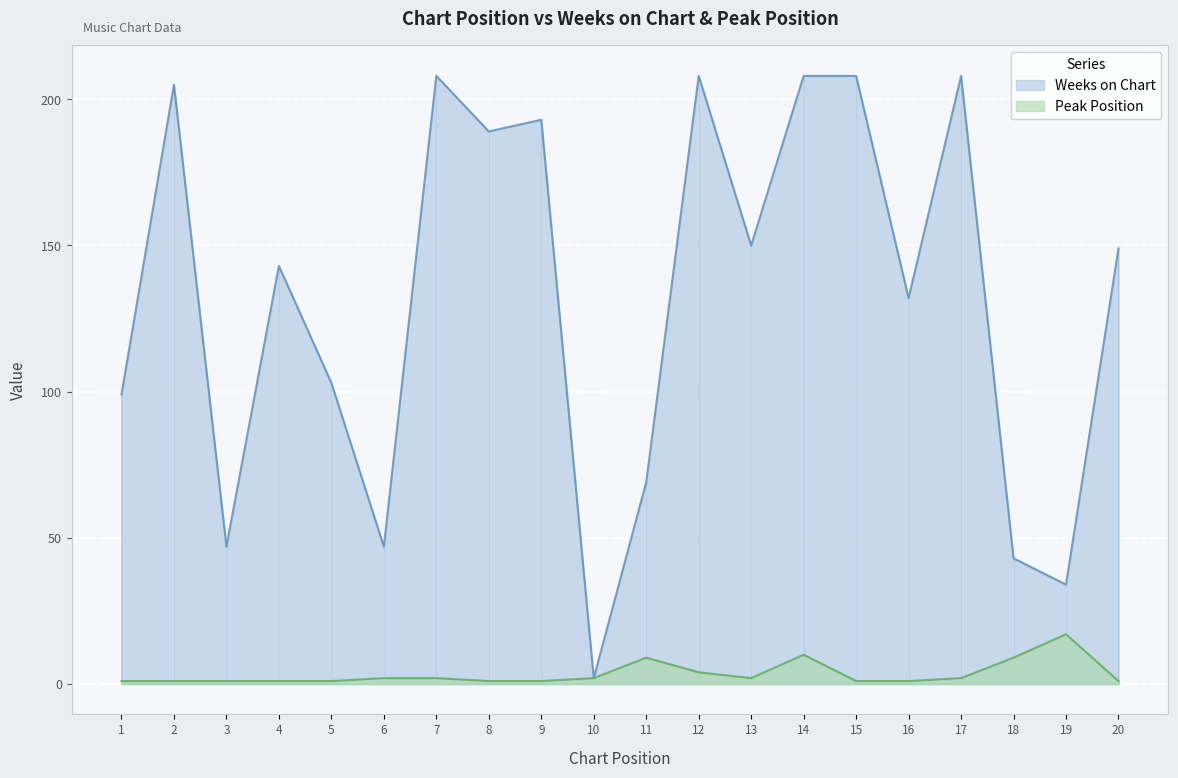

List the labels in order of Peak Position value, largest first.

19, 14, 11, 18, 12, 6, 7, 10, 13, 17, 1, 2, 3, 4, 5, 8, 9, 15, 16, 20